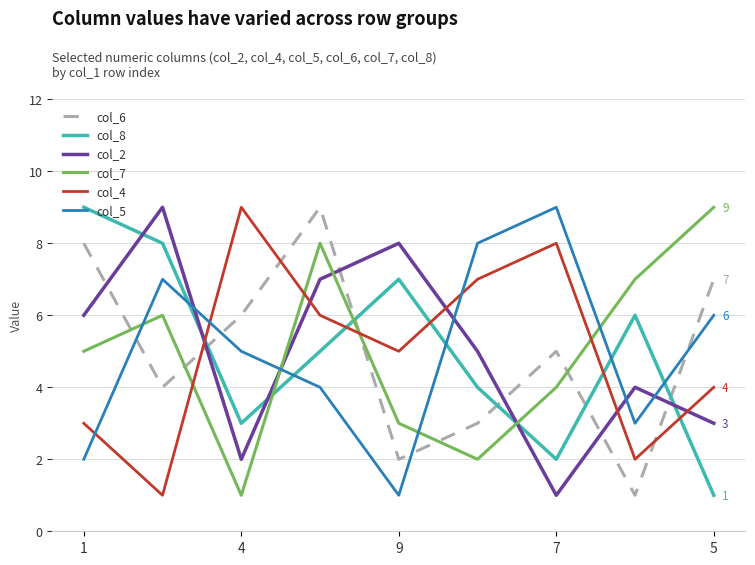

After their last crossing, which series has the higher values: col_4 or col_2?

col_4